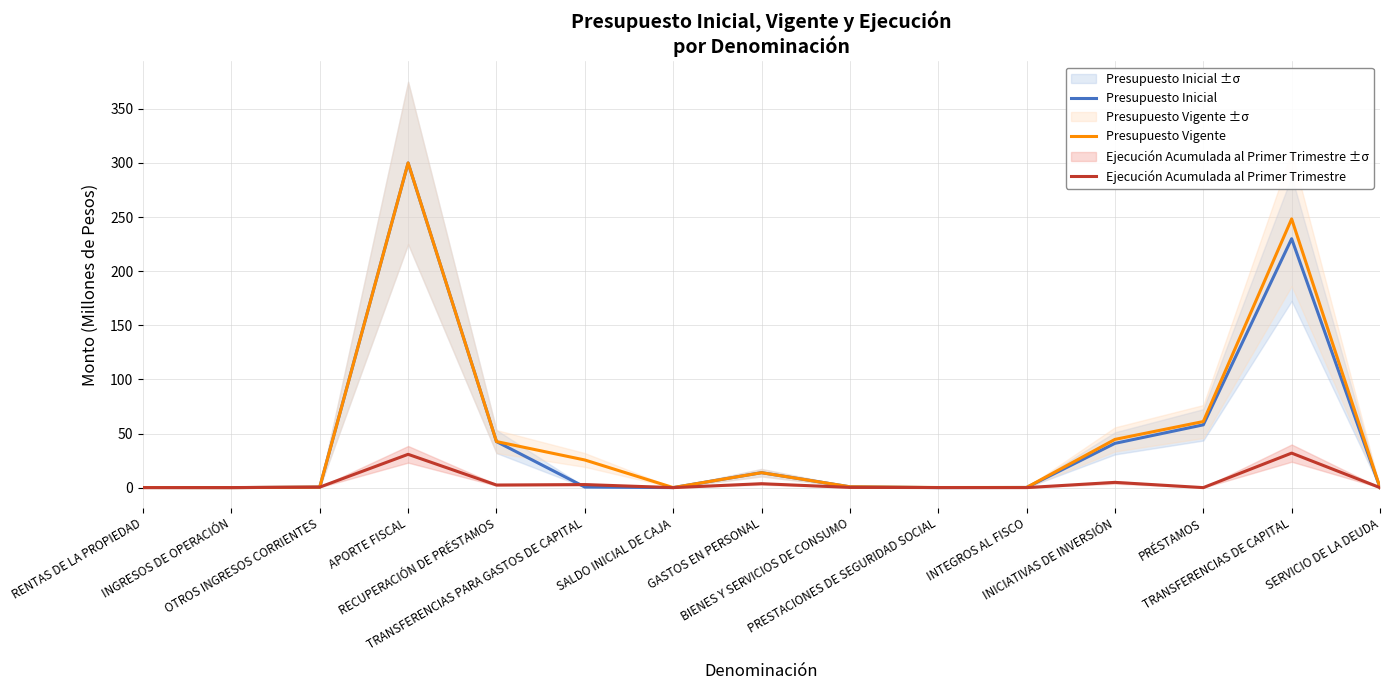

Is it true that Presupuesto Vigente equals 64.3 at TRANSFERENCIAS DE CAPITAL?

False